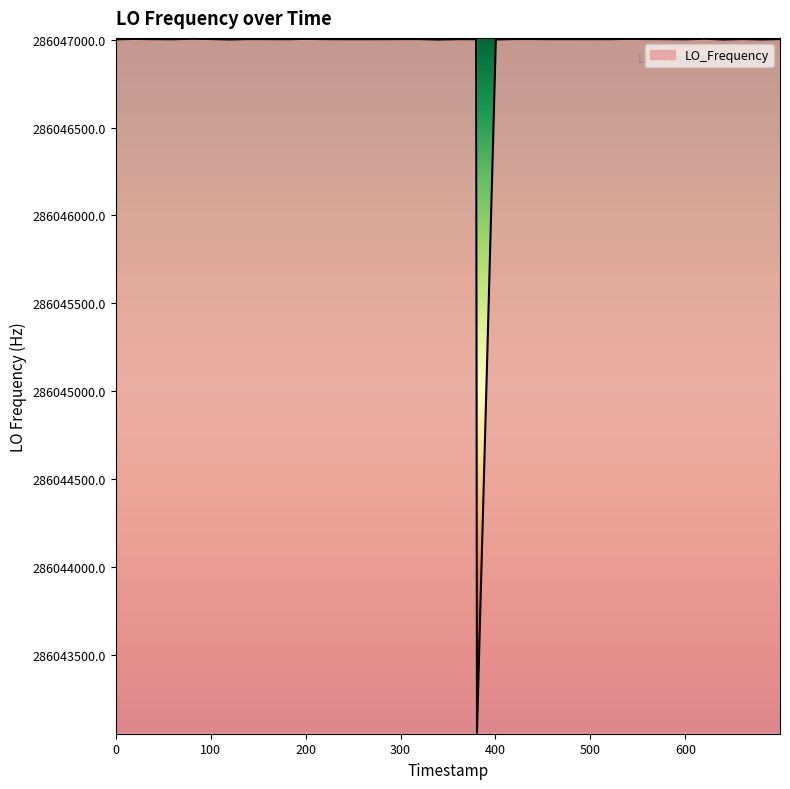

What is the difference between the maximum and minimum values?

3945.1